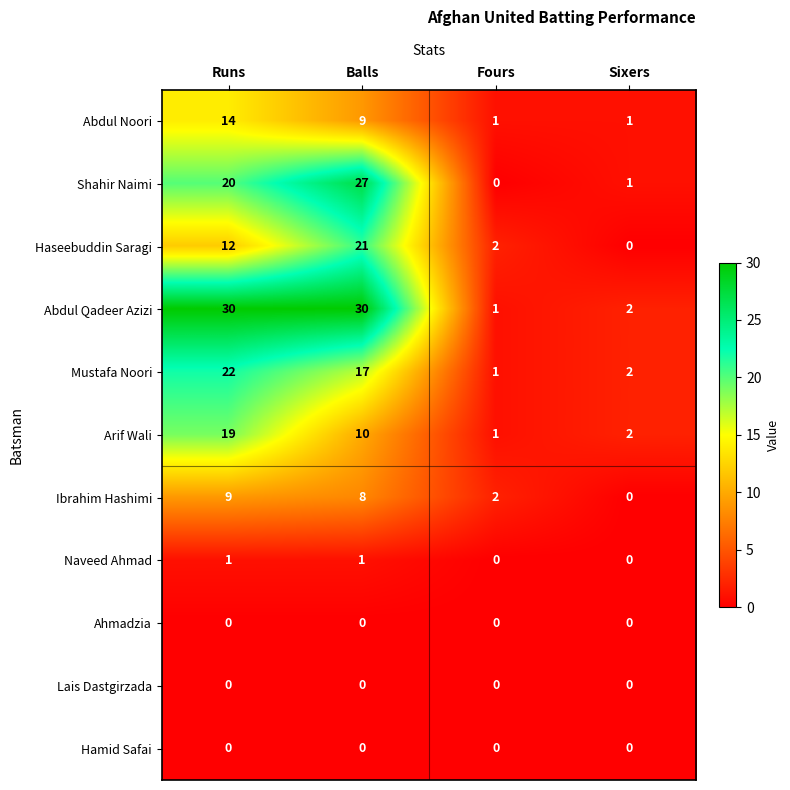

At how many categories does at least one series exceed 15?

2